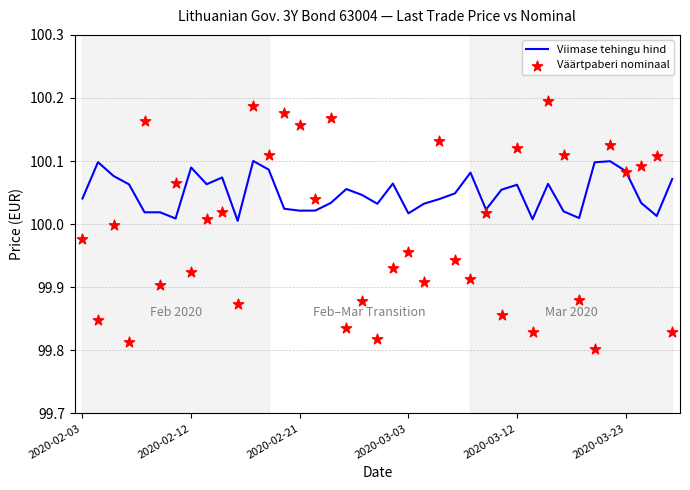

At how many categories does at least one series exceed 100?

39